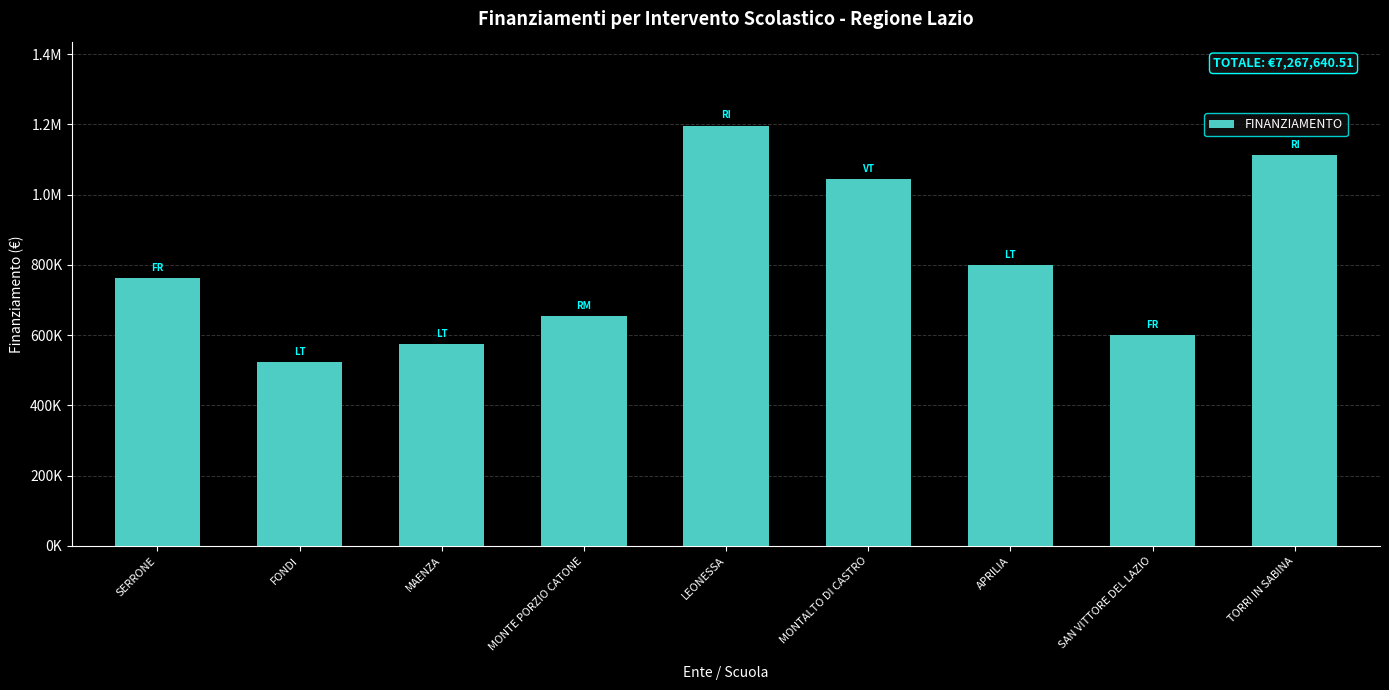

Reading right to left, transcribe all the data shown in this chart.

TORRI IN SABINA=1112483.1	SAN VITTORE DEL LAZIO=599683.2	APRILIA=800000.0	MONTALTO DI CASTRO=1044052.0	LEONESSA=1196337.8	MONTE PORZIO CATONE=654626.8	MAENZA=575425.4	FONDI=522480.0	SERRONE=762552.1